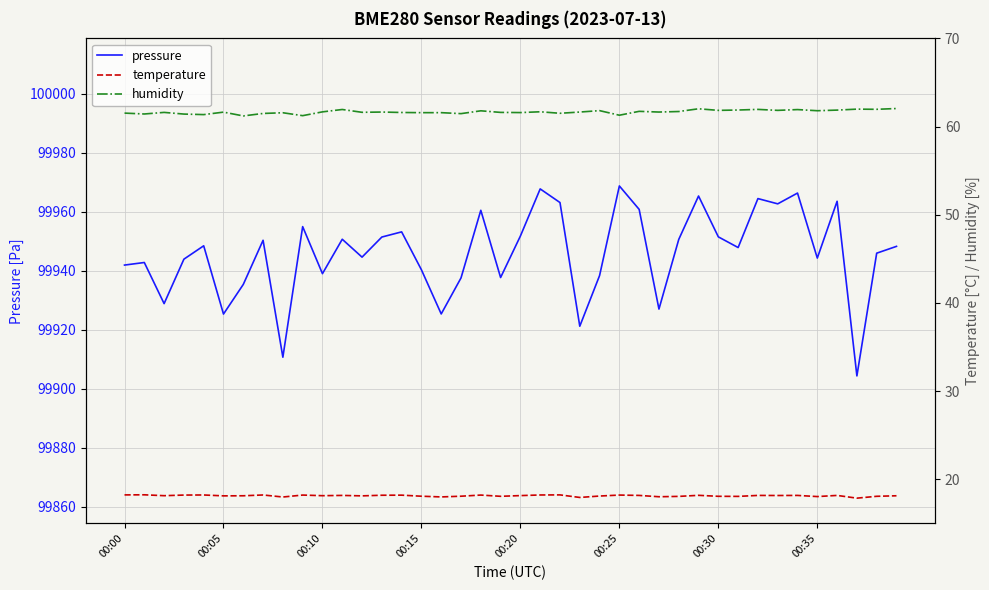

What is the greatest value displayed?

99968.8